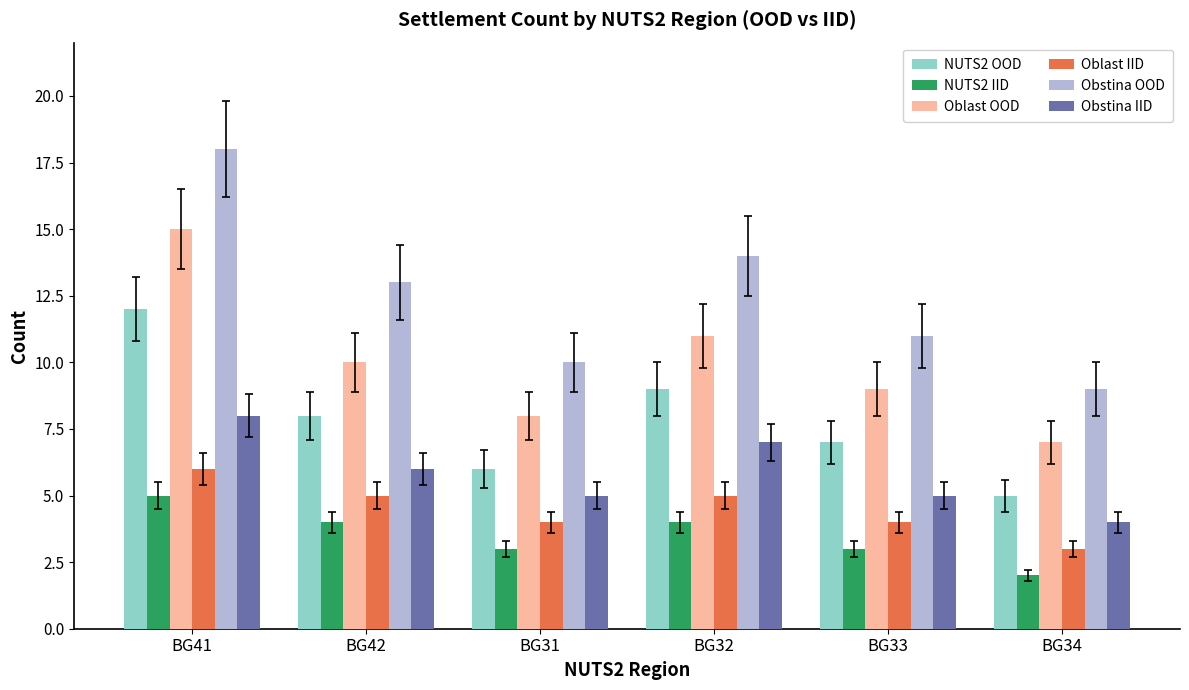

What is the spread (max minus min) of values at BG41?

13